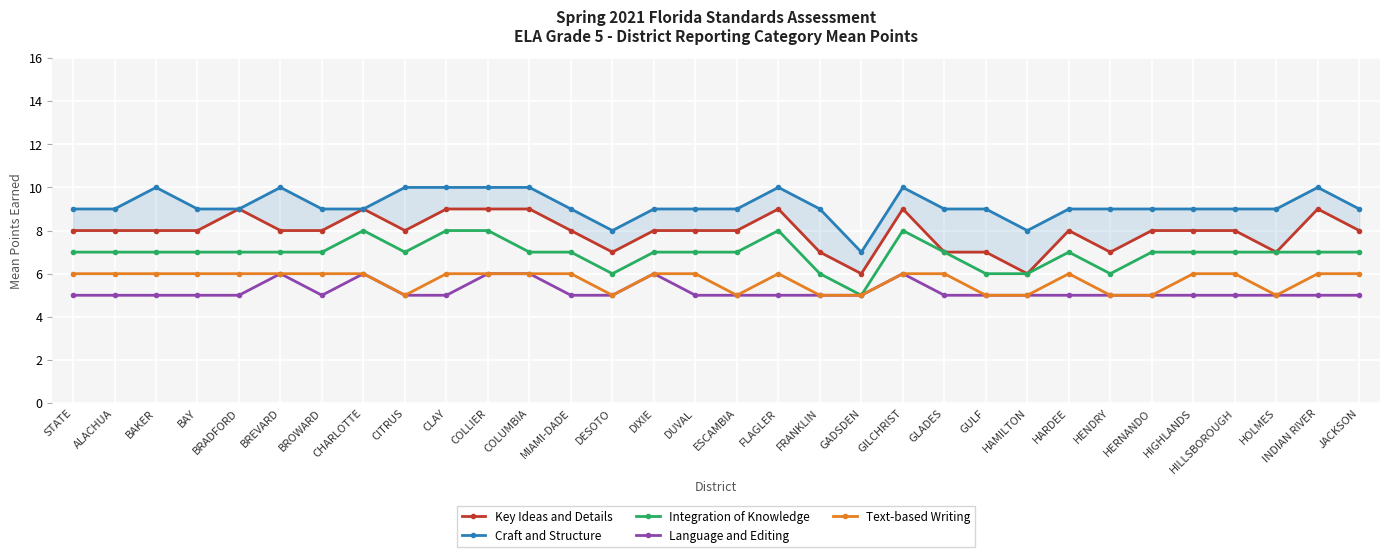

How many lines are shown in the chart?

5